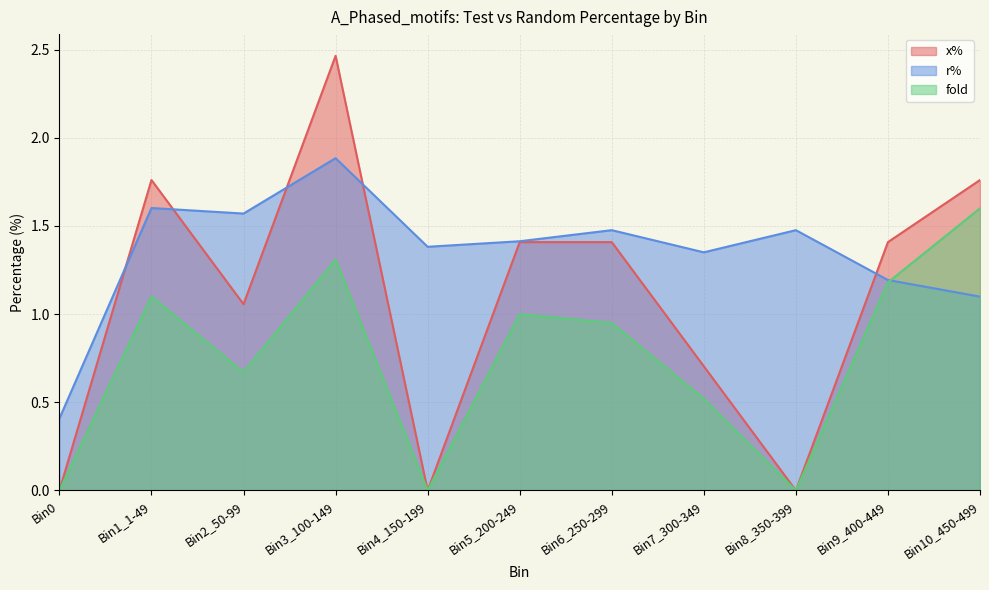

Which series has the widest spread of values?

x%